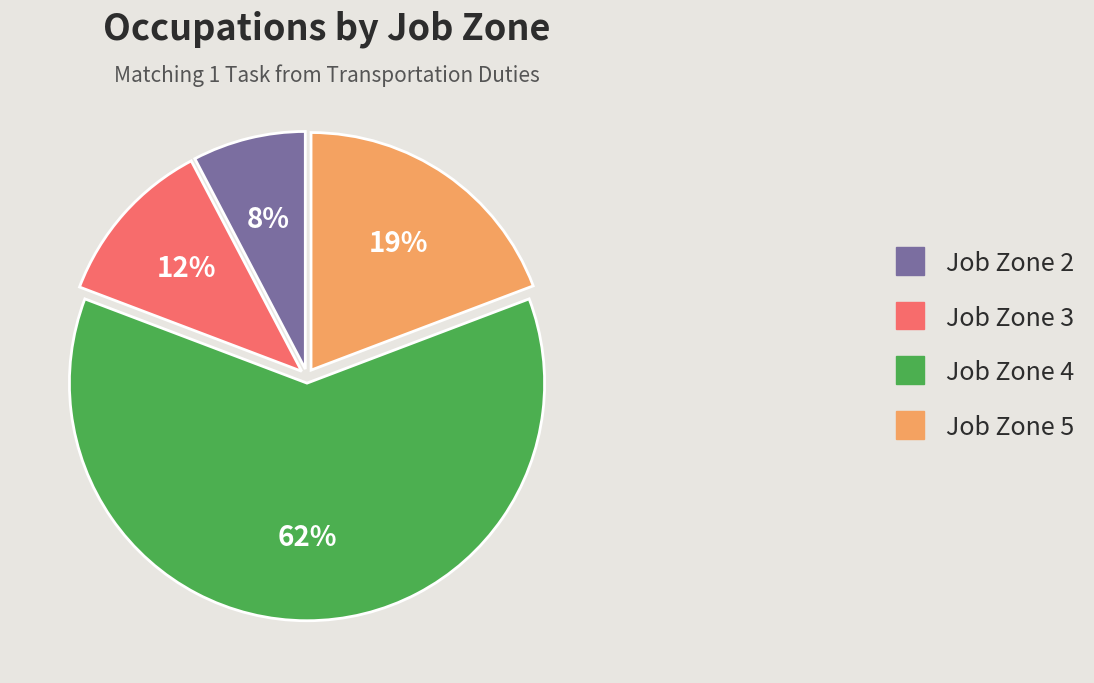

The Job Zone 5 slice represents 19% of the pie. True or false?

True